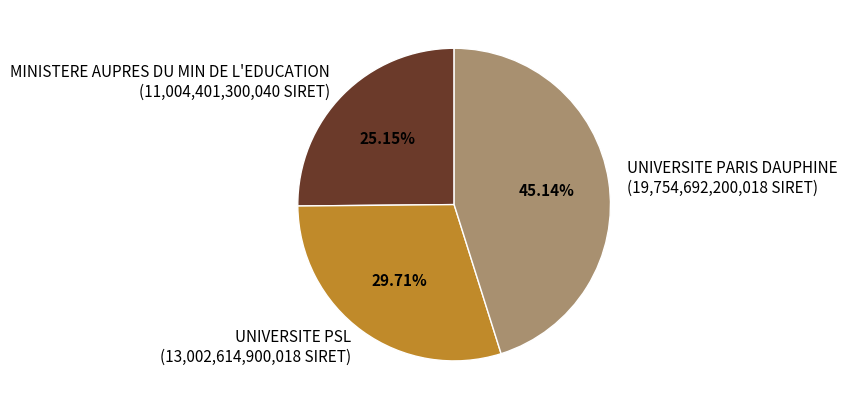

To the nearest percent, what is the difference between the MINISTERE AUPRES DU MIN DE L'EDUCATION and UNIVERSITE PSL slice percentages?

5%